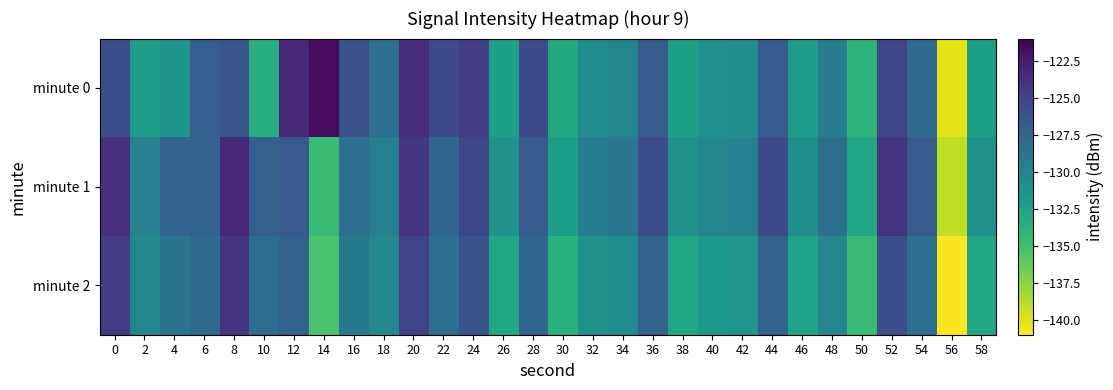

Reading left to right, transcribe all the data shown in this chart.

minute 0: 0=-125.9	2=-132.0	4=-131.4	6=-127.0	8=-126.4	10=-133.6	12=-123.2	14=-121.6	16=-126.0	18=-128.4	20=-123.6	22=-125.5	24=-124.6	26=-132.3	28=-125.6	30=-133.1	32=-130.7	34=-130.1	36=-126.8	38=-132.4	40=-131.1	42=-130.8	44=-126.7	46=-132.0	48=-129.5	50=-134.0	52=-125.2	54=-127.8	56=-140.2	58=-132.3
minute 1: 0=-123.9	2=-129.7	4=-127.4	6=-127.1	8=-123.2	10=-127.0	12=-126.6	14=-134.6	16=-128.3	18=-129.6	20=-124.1	22=-127.5	24=-125.3	26=-131.2	28=-126.8	30=-132.1	32=-129.5	34=-128.9	36=-125.7	38=-131.3	40=-130.2	42=-129.8	44=-125.6	46=-131.0	48=-128.4	50=-132.9	52=-124.1	54=-126.8	56=-139.1	58=-131.2
minute 2: 0=-124.5	2=-130.2	4=-128.7	6=-127.8	8=-124.0	10=-128.1	12=-127.2	14=-135.3	16=-129.1	18=-130.4	20=-125.0	22=-128.3	24=-126.1	26=-132.9	28=-127.5	30=-133.7	32=-131.2	34=-130.7	36=-127.4	38=-133.0	40=-131.7	42=-131.4	44=-127.3	46=-132.6	48=-130.1	50=-134.5	52=-125.8	54=-128.4	56=-140.9	58=-132.9